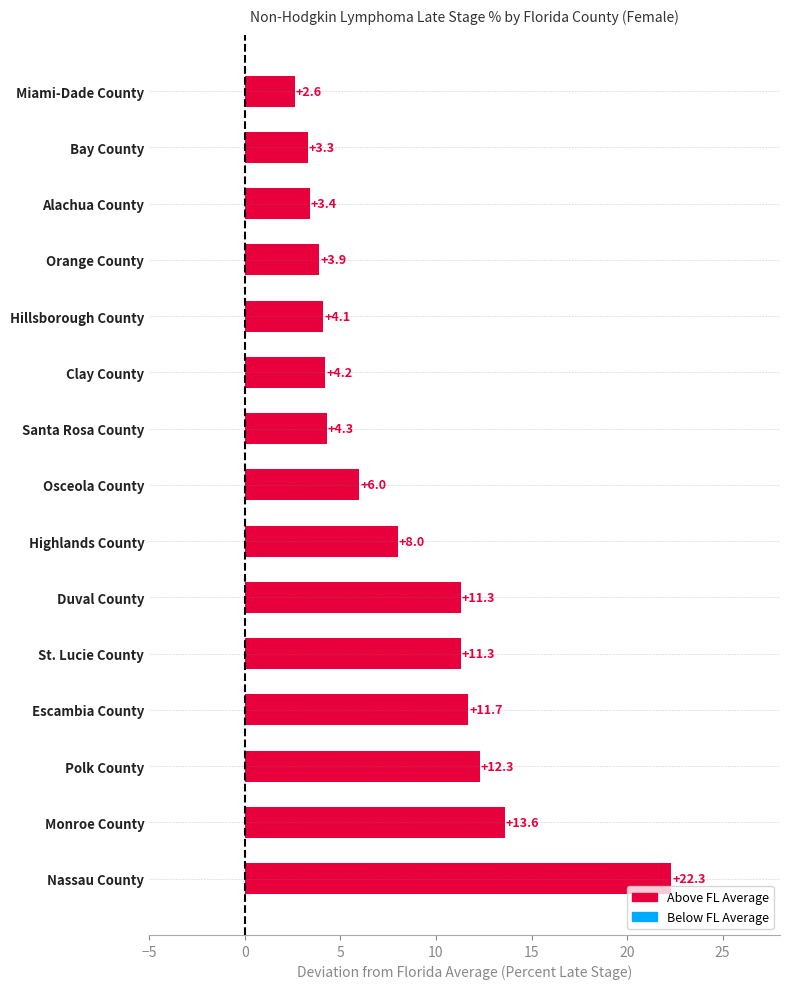

The value at Orange County is 34.0. True or false?

False